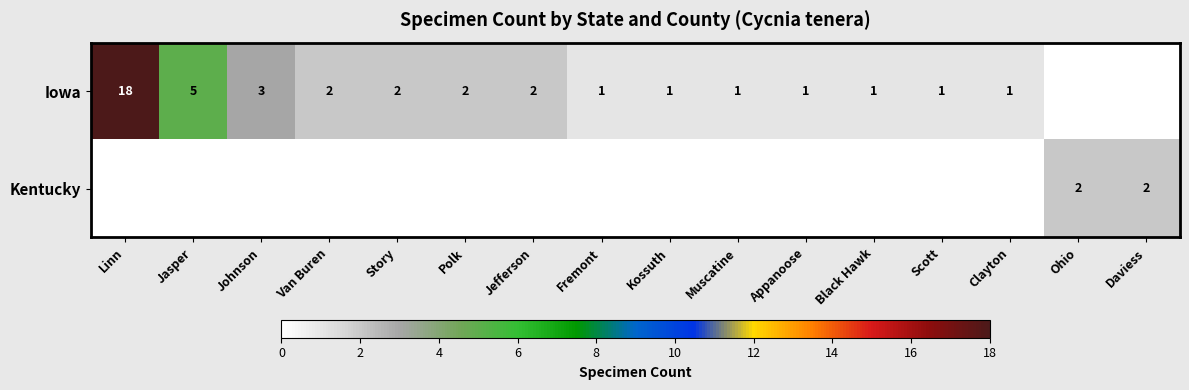

The Iowa series shows 2 at Jefferson. True or false?

True